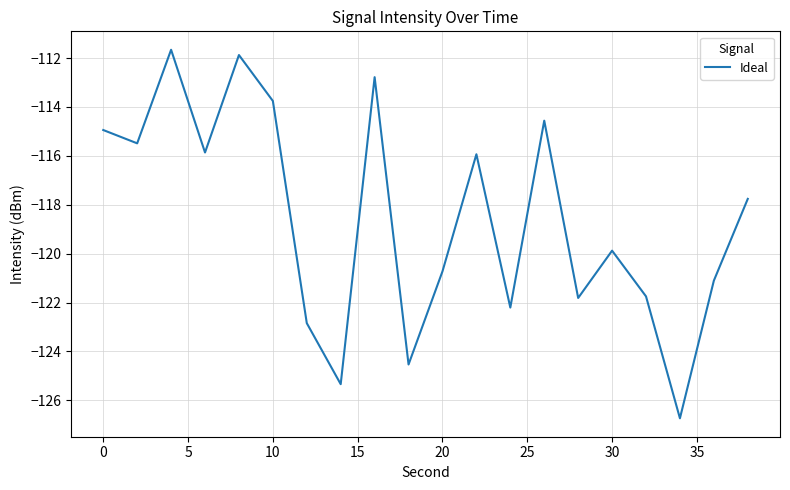

What is the maximum value shown in the chart?

-111.7